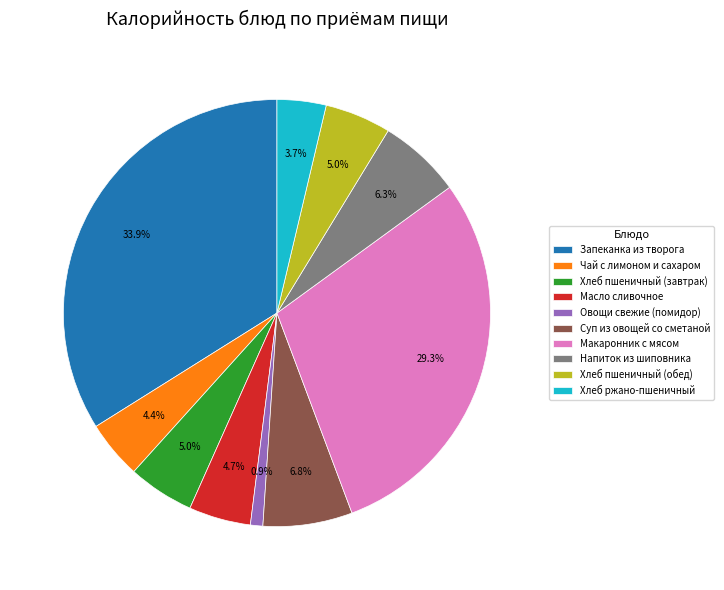

The Хлеб ржано-пшеничный slice represents 4% of the pie. True or false?

True